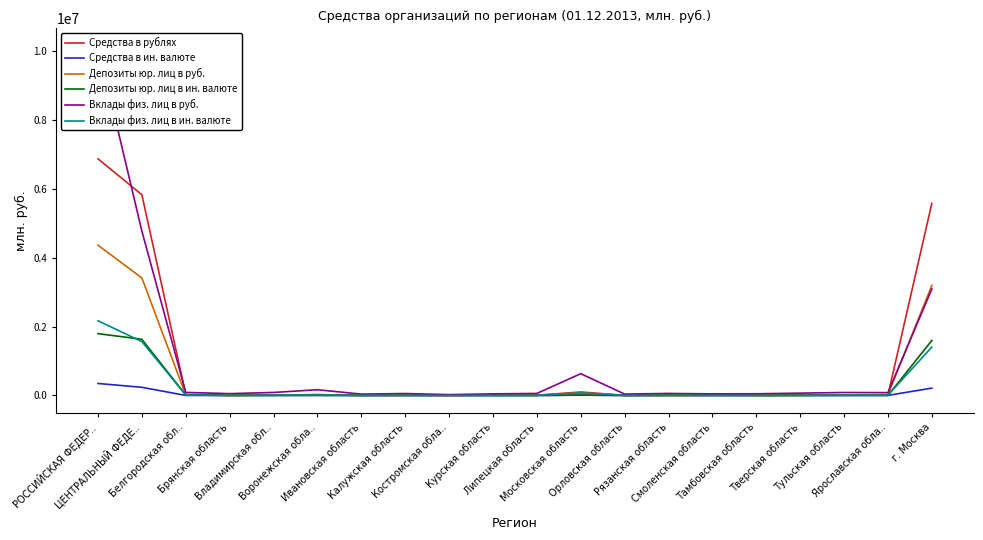

What is the approximate value of Средства в рублях at Ивановская область?

3823